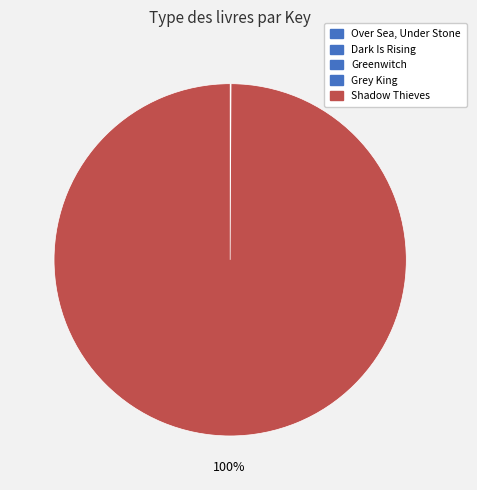

To the nearest percent, what is the combined percentage of Shadow Thieves and Over Sea, Under Stone?

100%